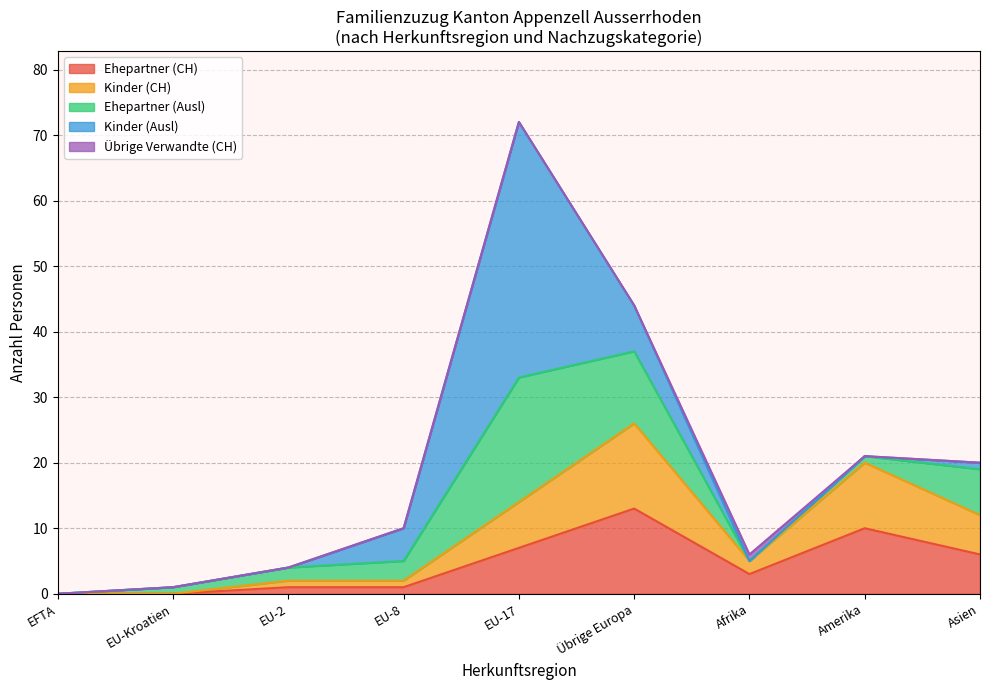

At which category is the sum across all series the highest?

EU-17